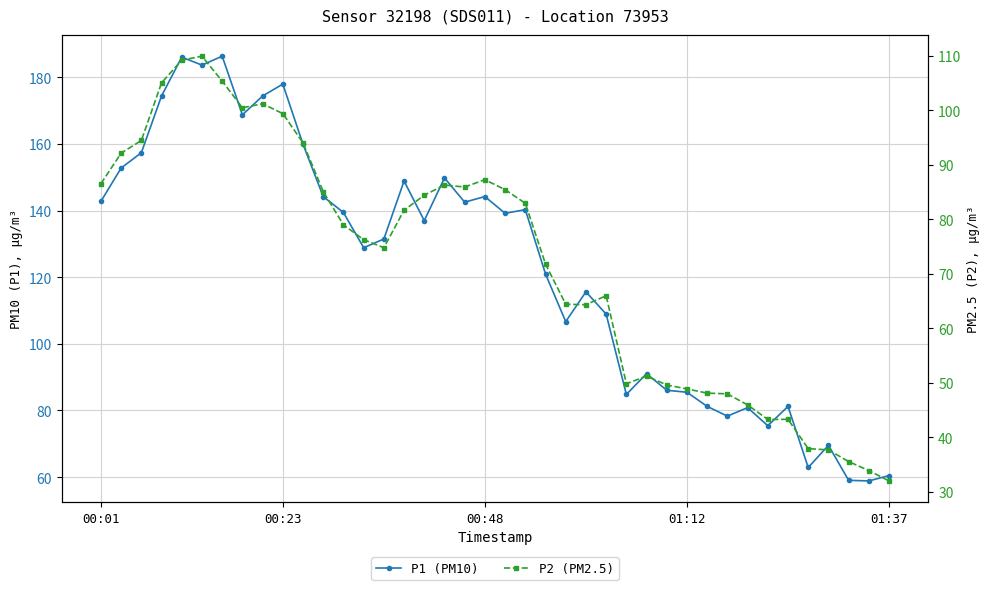

True or false: P2 (PM2.5) has a value of 37.0 at 16.

False